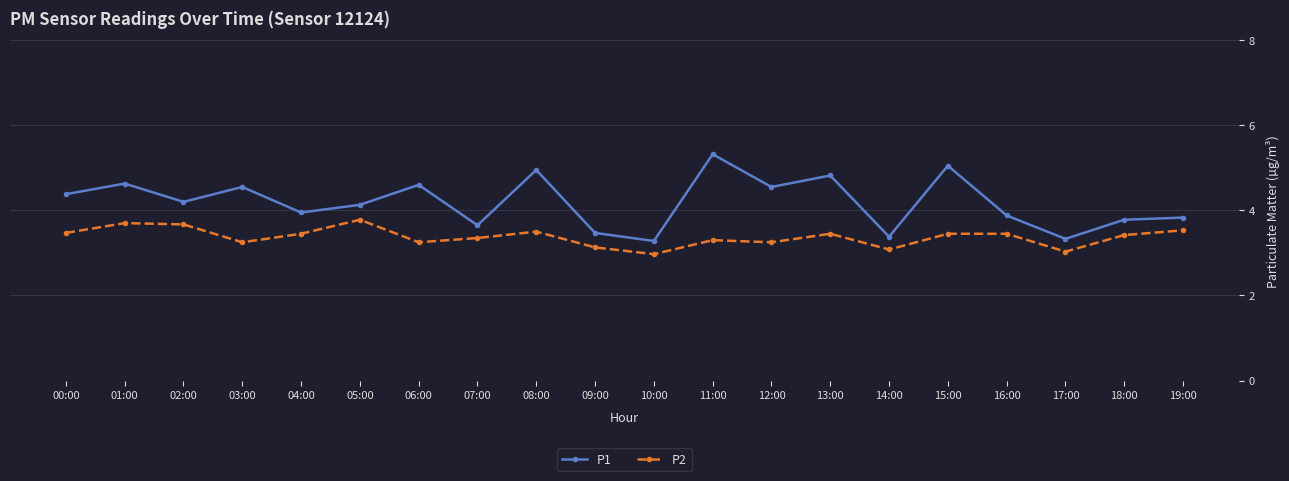

What is the difference between the highest and lowest values at 02:00?

0.5